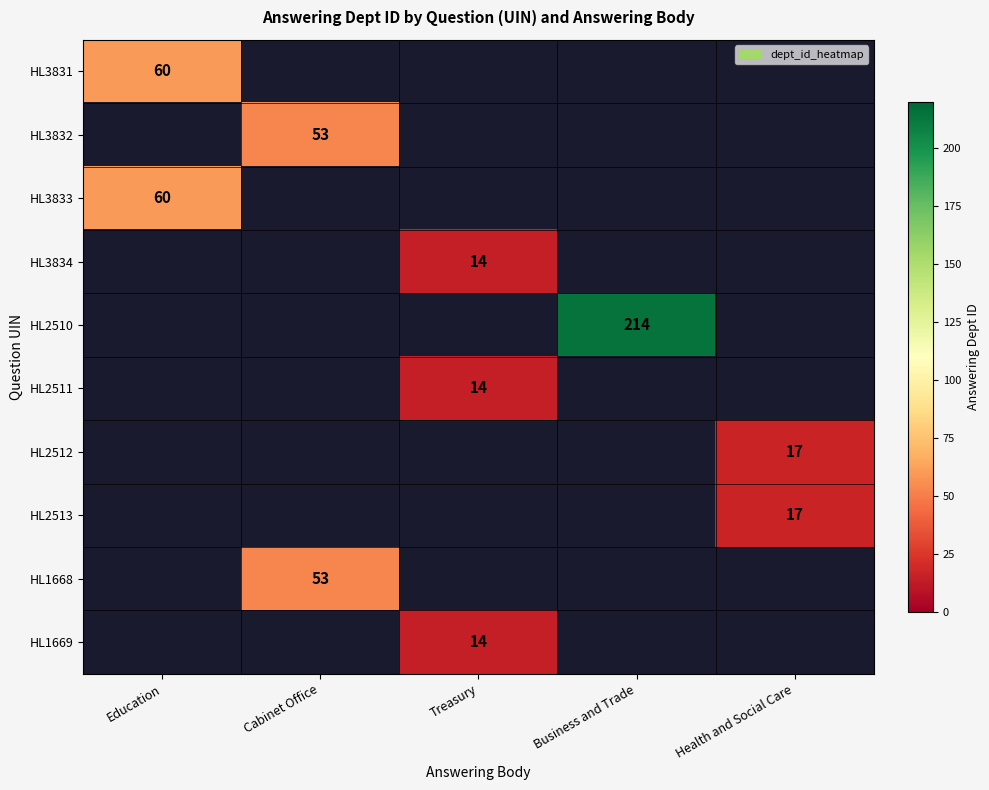

At how many categories does at least one series exceed 171?

1